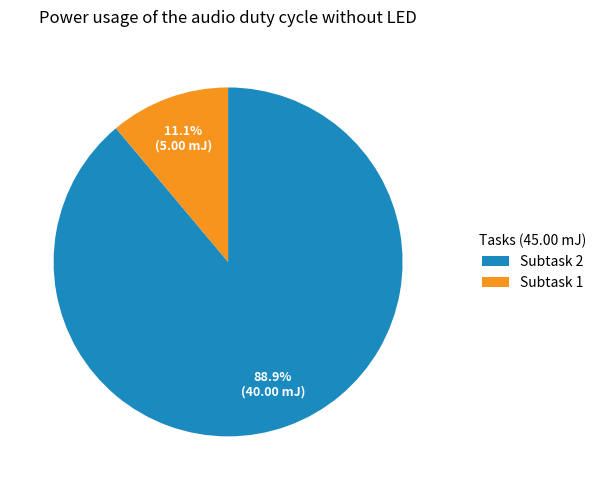

What is the ratio of the value at Subtask 2 to the value at Subtask 1?

8.0